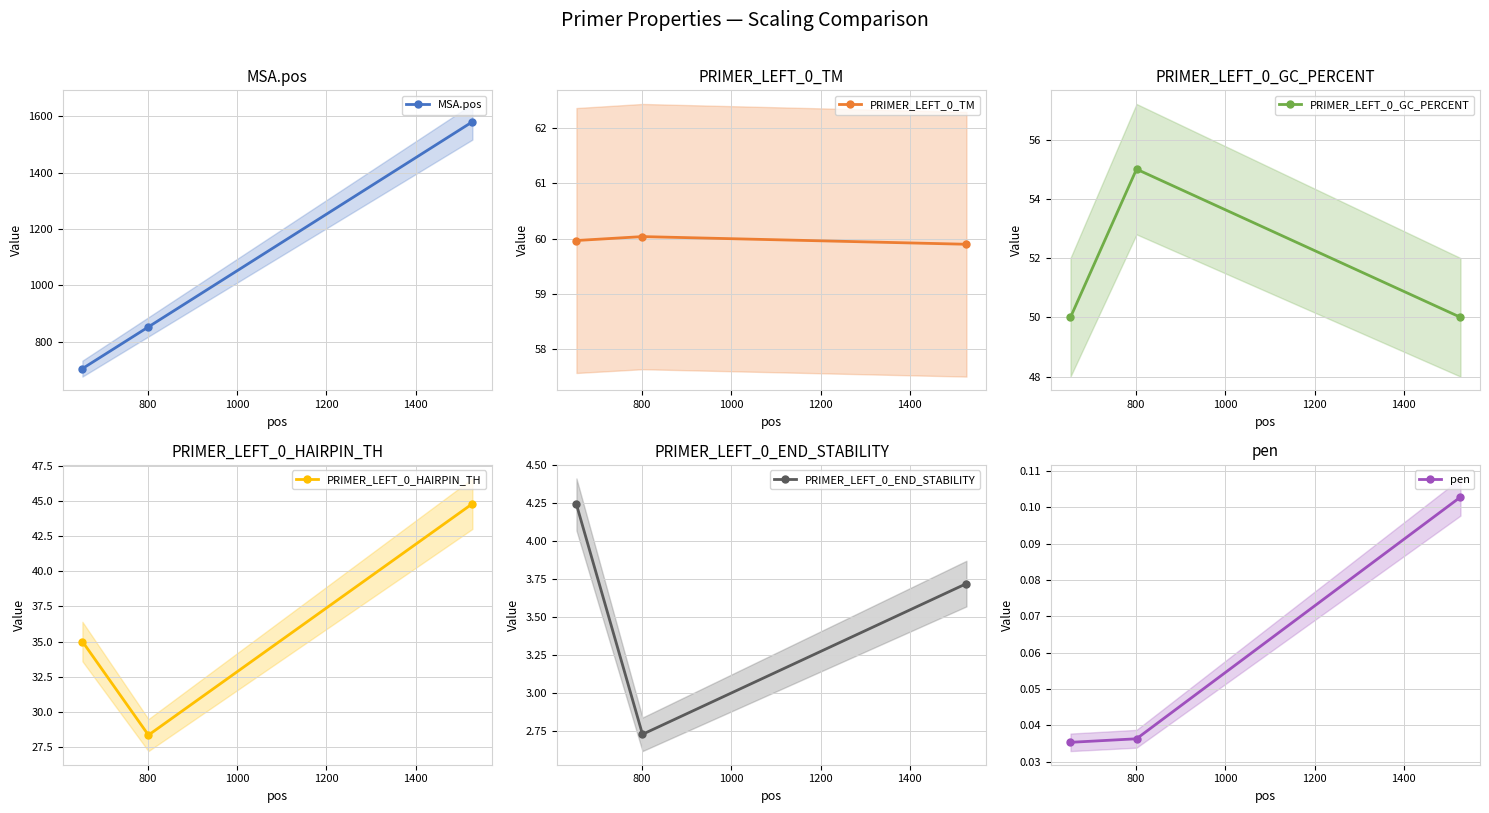

What is the value of the MSA.pos point at the 3rd from the left?

1580